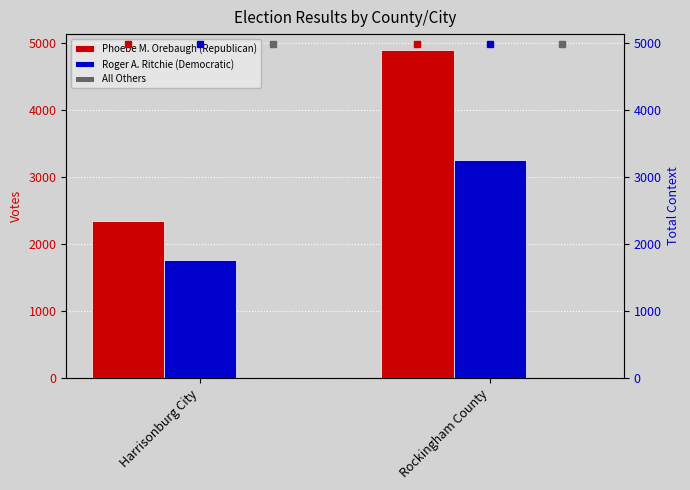

Rank the series by their maximum value, from highest to lowest.

Phoebe M. Orebaugh (Republican) marker, Roger A. Ritchie (Democratic) marker, All Others marker, Phoebe M. Orebaugh (Republican), Roger A. Ritchie (Democratic), All Others